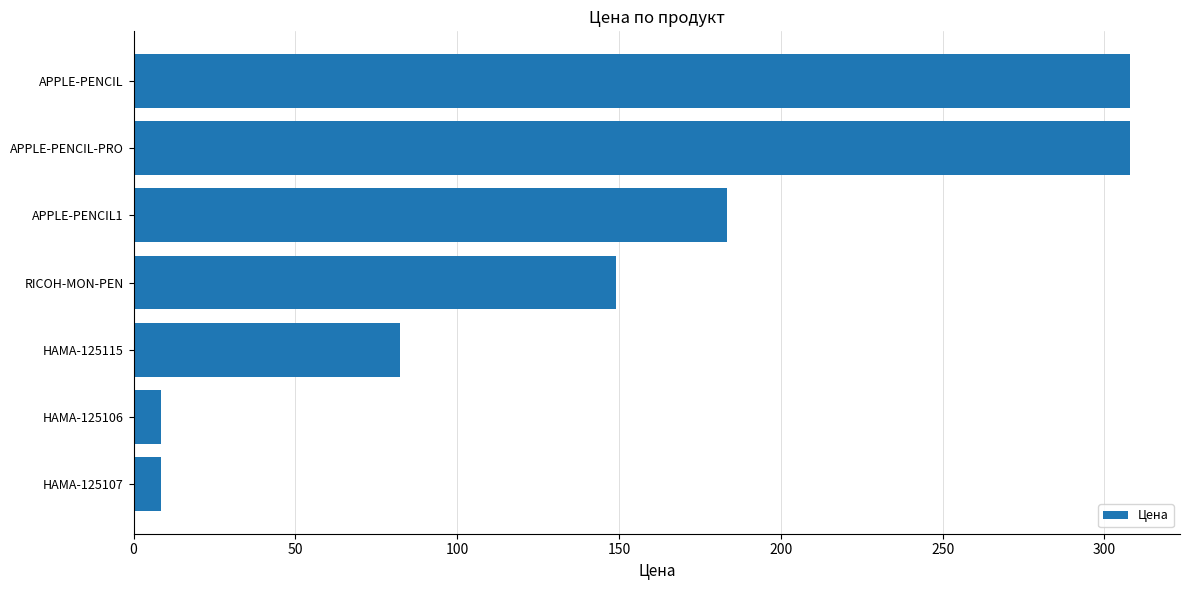

Is it true that the value at HAMA-125115 is 122.8?

False